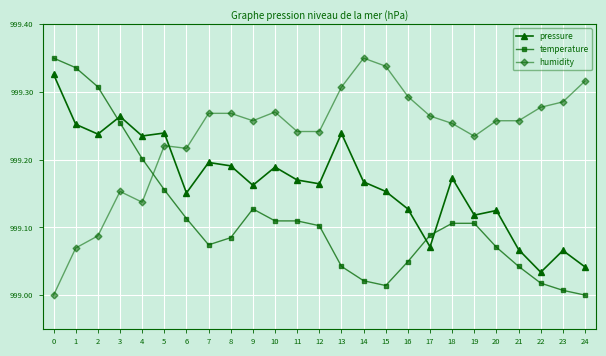

What are all the series names shown in the legend?

pressure, temperature, humidity